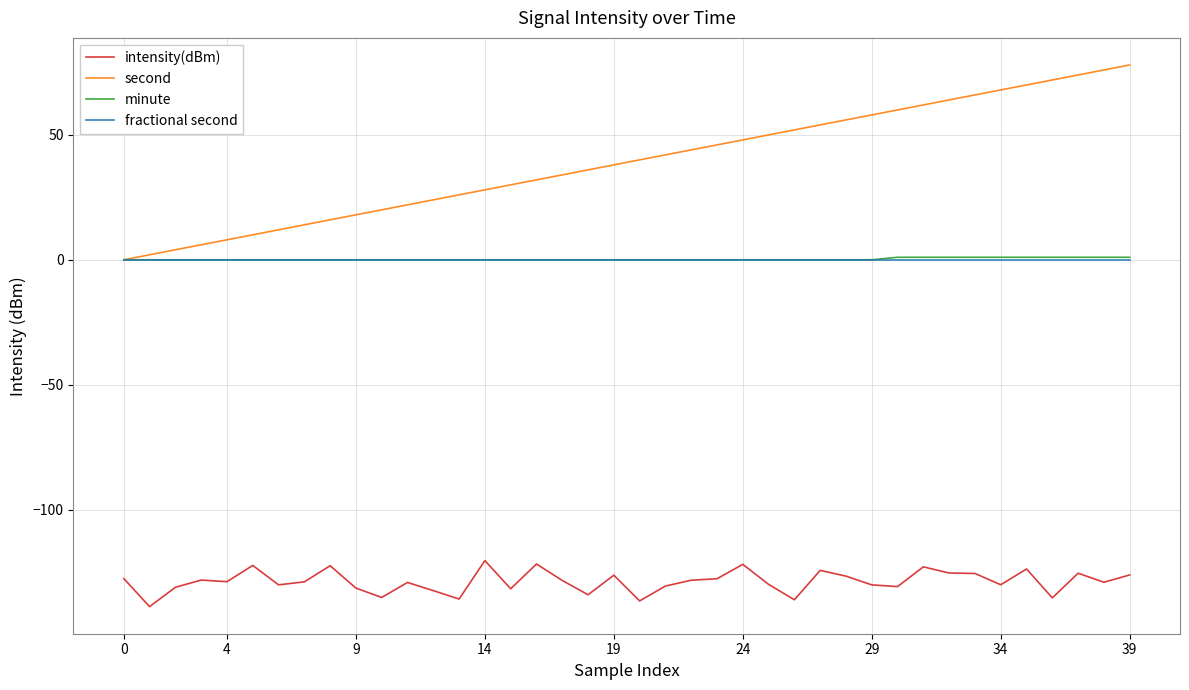

What are all the series names shown in the legend?

intensity(dBm), second, minute, fractional second